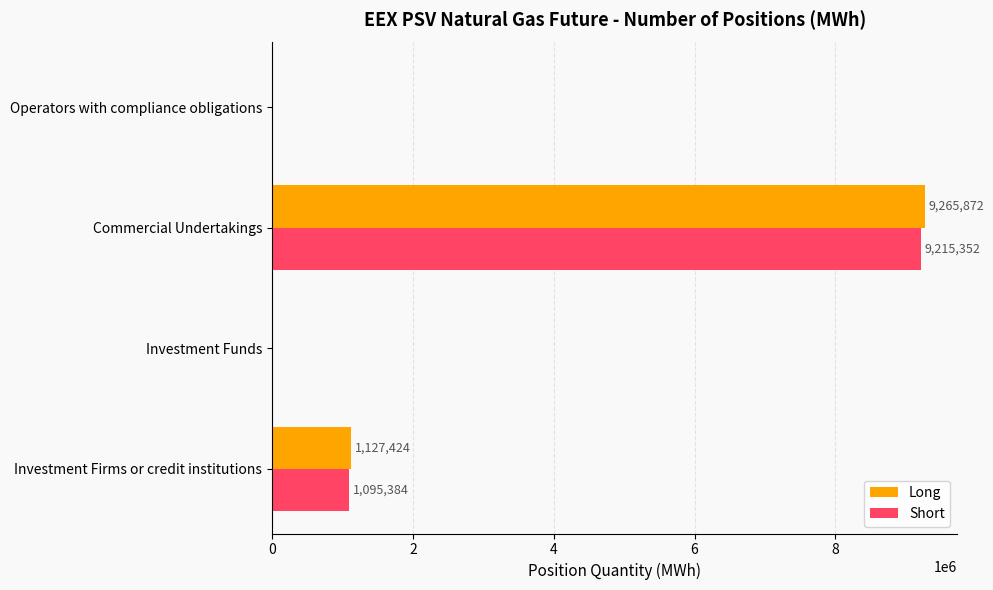

What is the maximum value for Long?

9265872